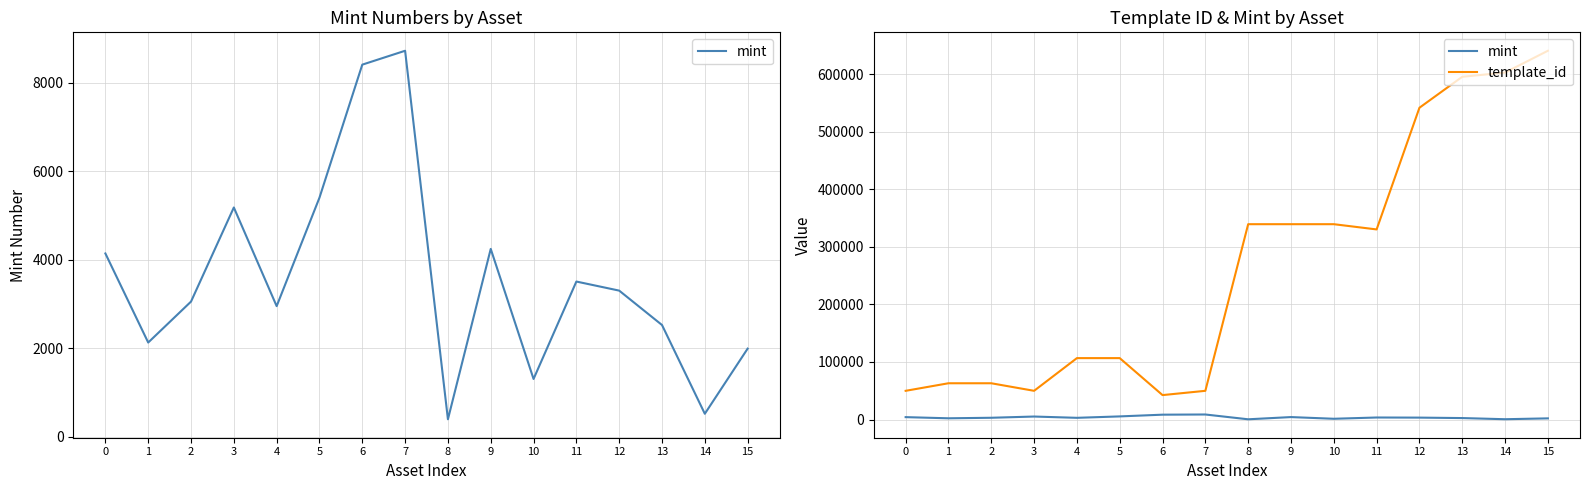

At how many categories does at least one series exceed 263908?

8